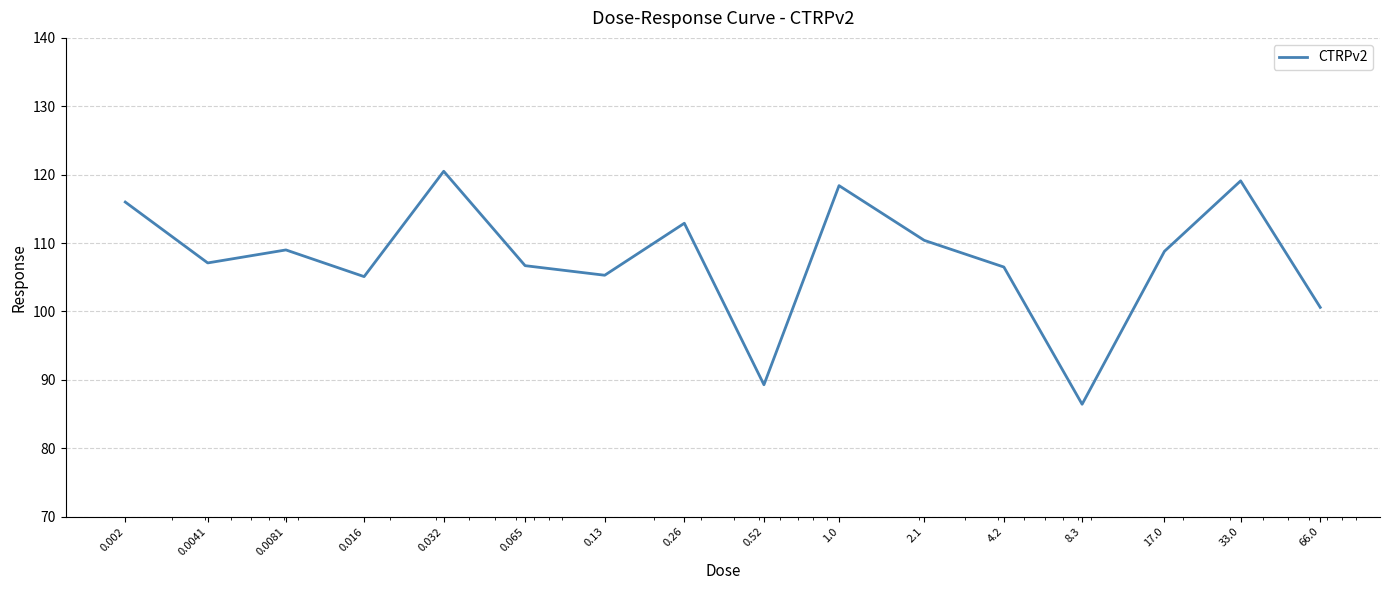

What is the maximum value shown in the chart?

120.5